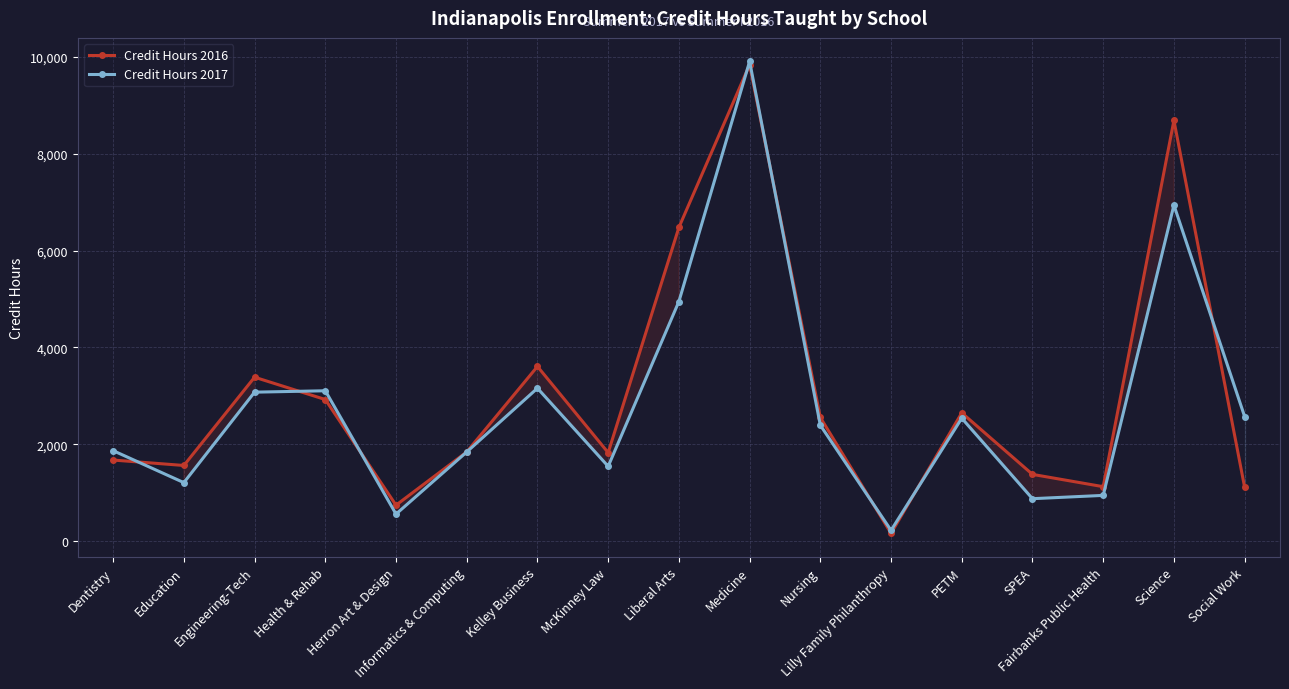

How many lines are shown in the chart?

2